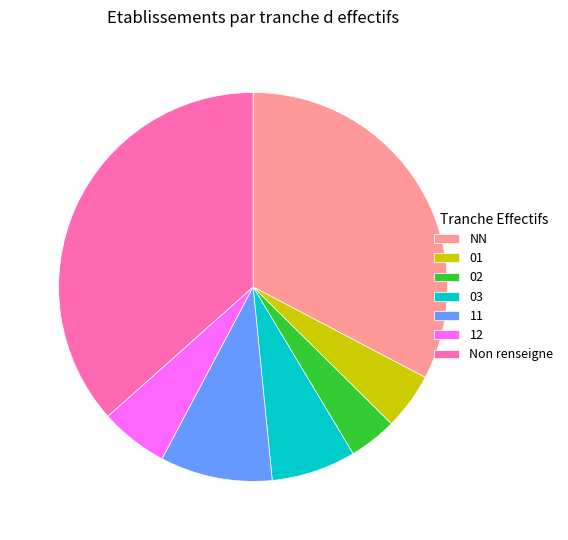

Between 12 and 02, which is larger?

12